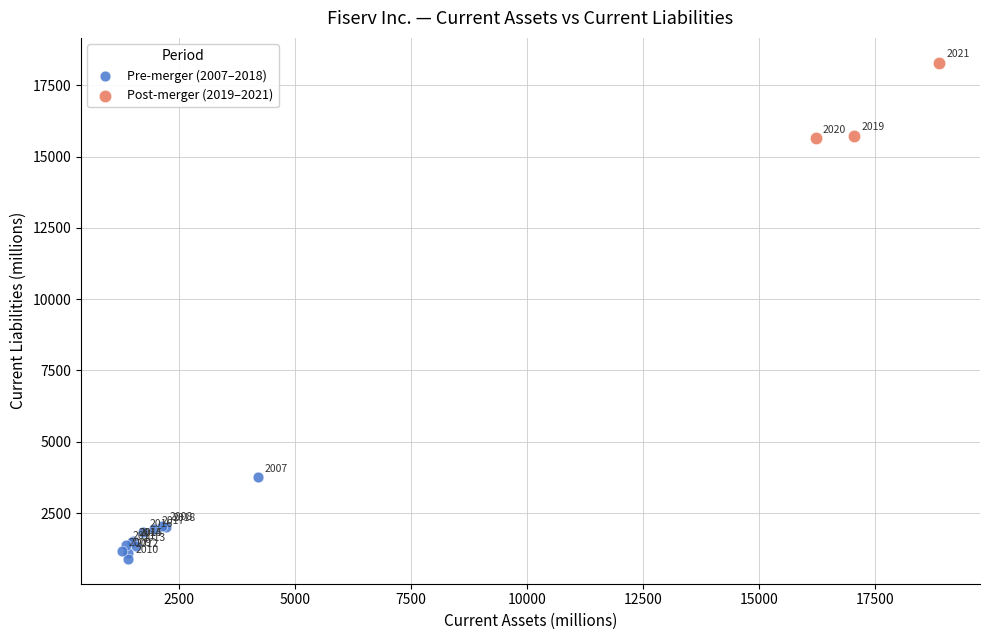

Which series contains the lowest Y value?

Pre-merger (2007–2018)